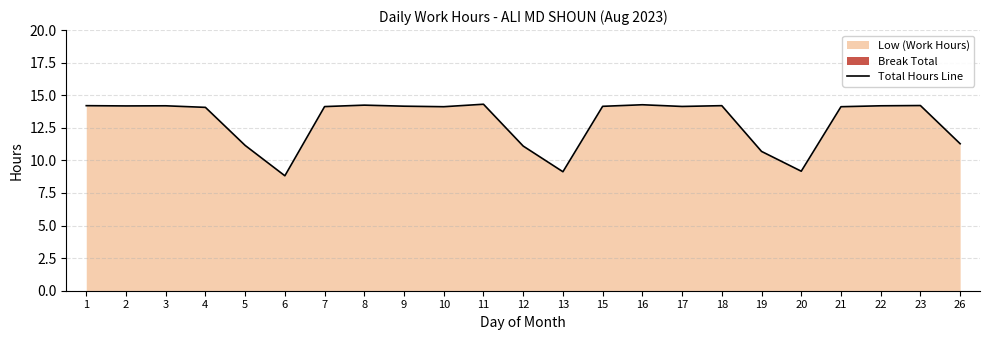

What is the smallest value displayed?

8.8